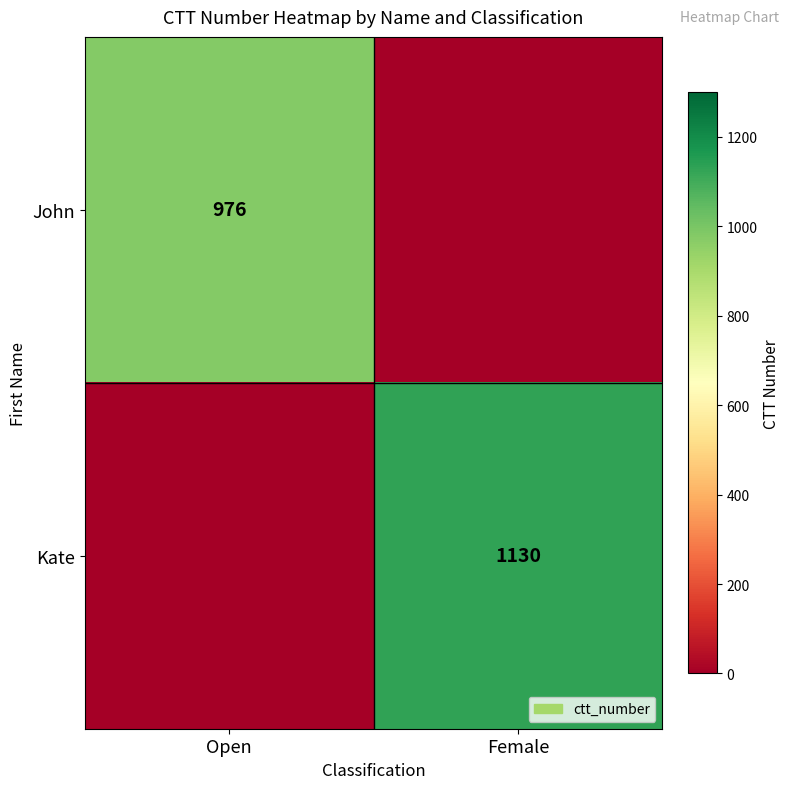

Is it true that Kate equals 1774 at Female?

False